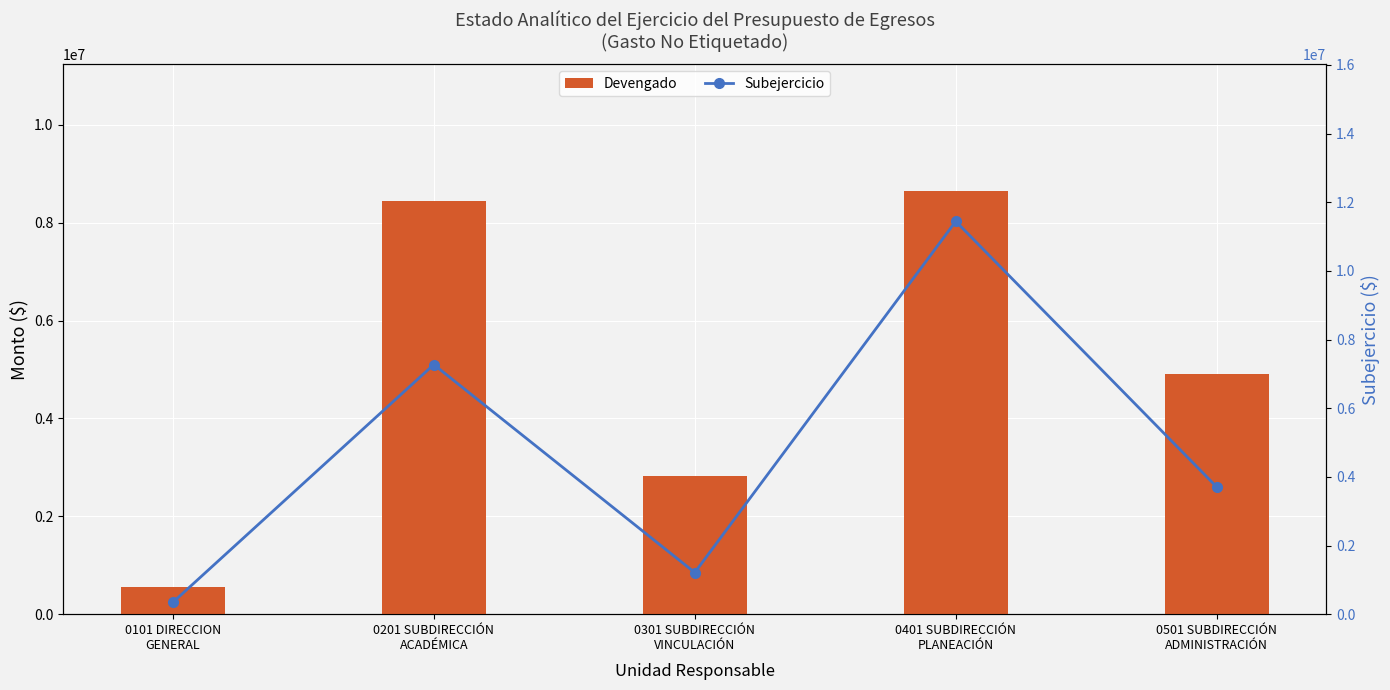

The value of Subejercicio at 0401 SUBDIRECCIÓN
PLANEACIÓN is 11444299.3. True or false?

True